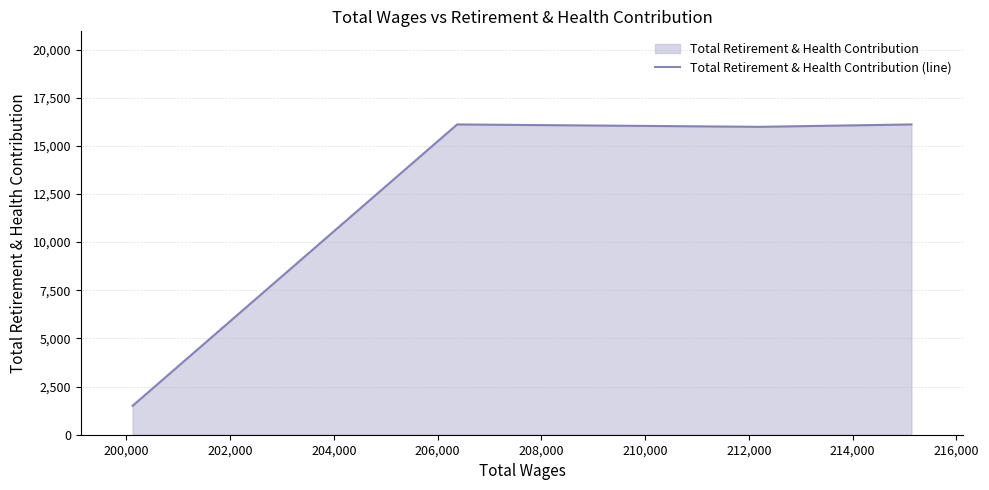

What is the difference between the second highest and second lowest values?

124